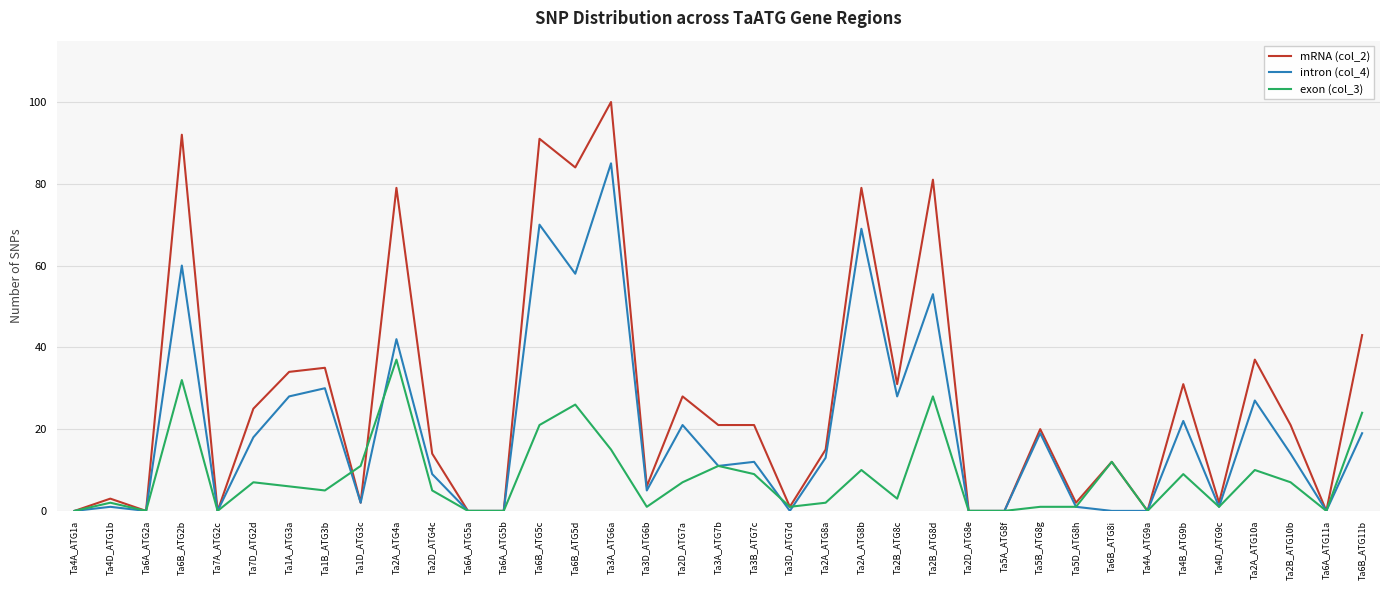

True or false: mRNA (col_2) has more than 2 points higher than both neighbors.

True